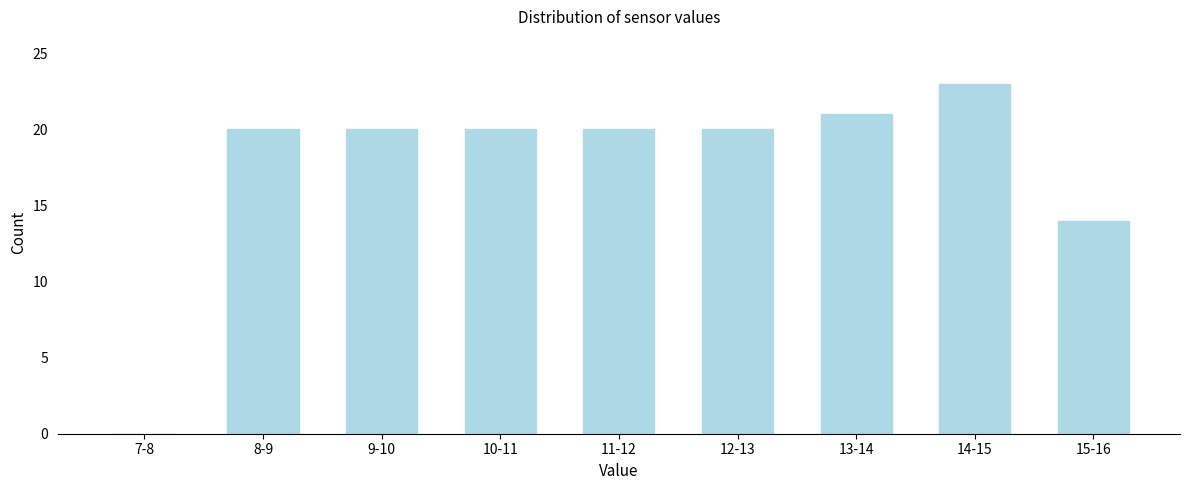

Reading right to left, transcribe all the data shown in this chart.

15-16=14	14-15=23	13-14=21	12-13=20	11-12=20	10-11=20	9-10=20	8-9=20	7-8=0